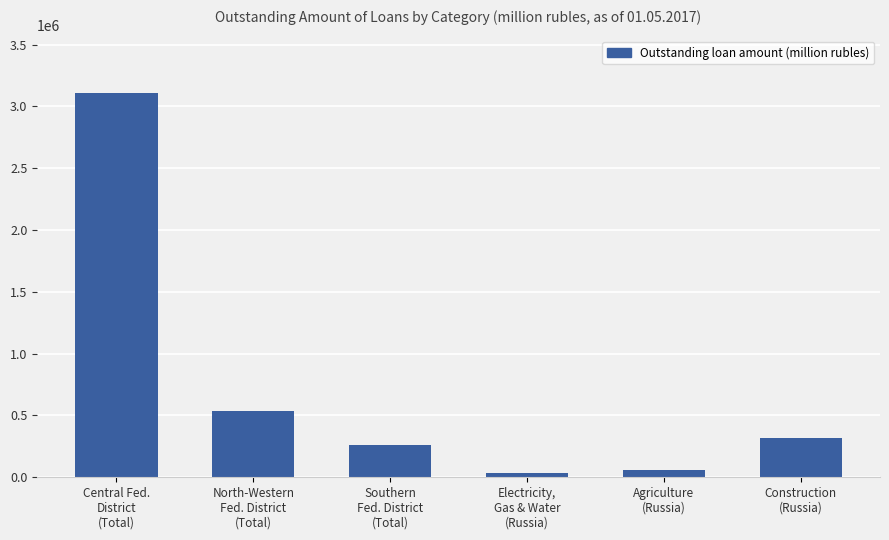

Where does the data first go above 315492?

Central Fed.
District
(Total)